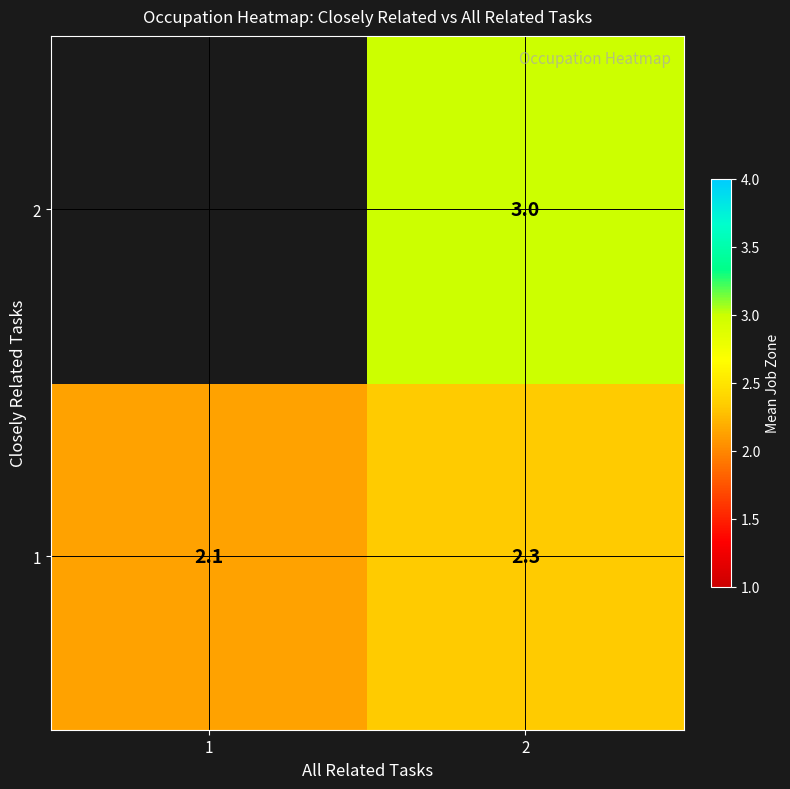

At how many categories does at least one series exceed 2?

2